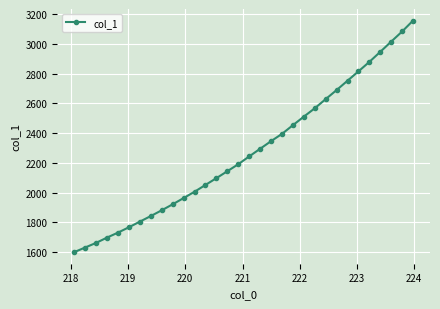

Reading left to right, what are all the values shown in this chart?

1598.7	1629.9	1661.0	1696.7	1730.2	1766.1	1804.0	1841.7	1880.4	1920.7	1962.5	2005.2	2051.0	2096.8	2143.3	2190.4	2242.9	2294.3	2345.6	2394.6	2453.1	2510.5	2566.9	2628.5	2689.4	2752.4	2815.4	2879.1	2946.7	3015.5	3083.5	3156.9